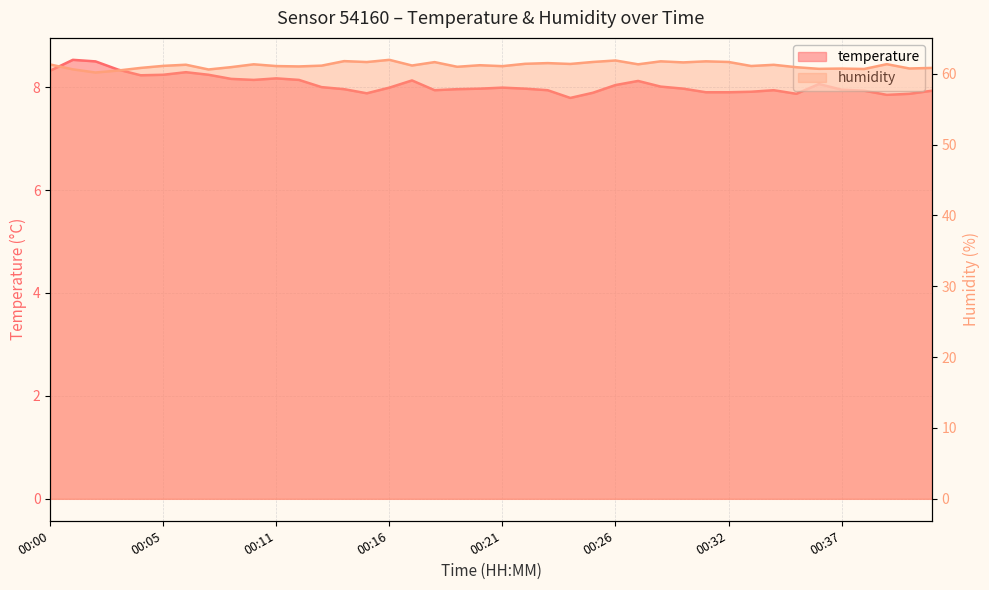

True or false: humidity has a value of 101.9 at 00:33.

False